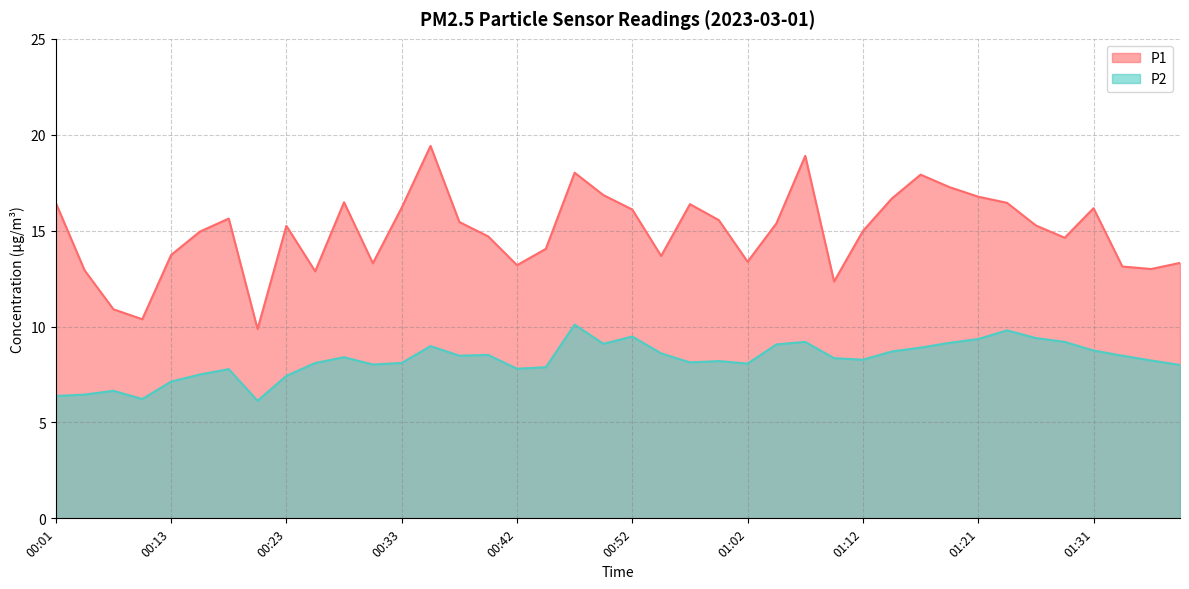

At which label does P2 reach its minimum?

00:20